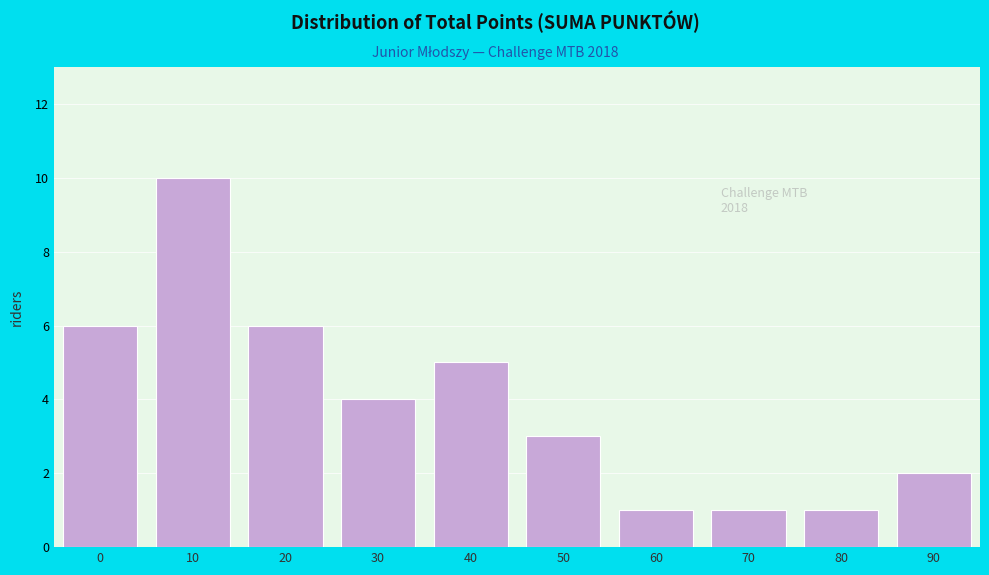

Reading left to right, transcribe all the data shown in this chart.

0=6	10=10	20=6	30=4	40=5	50=3	60=1	70=1	80=1	90=2